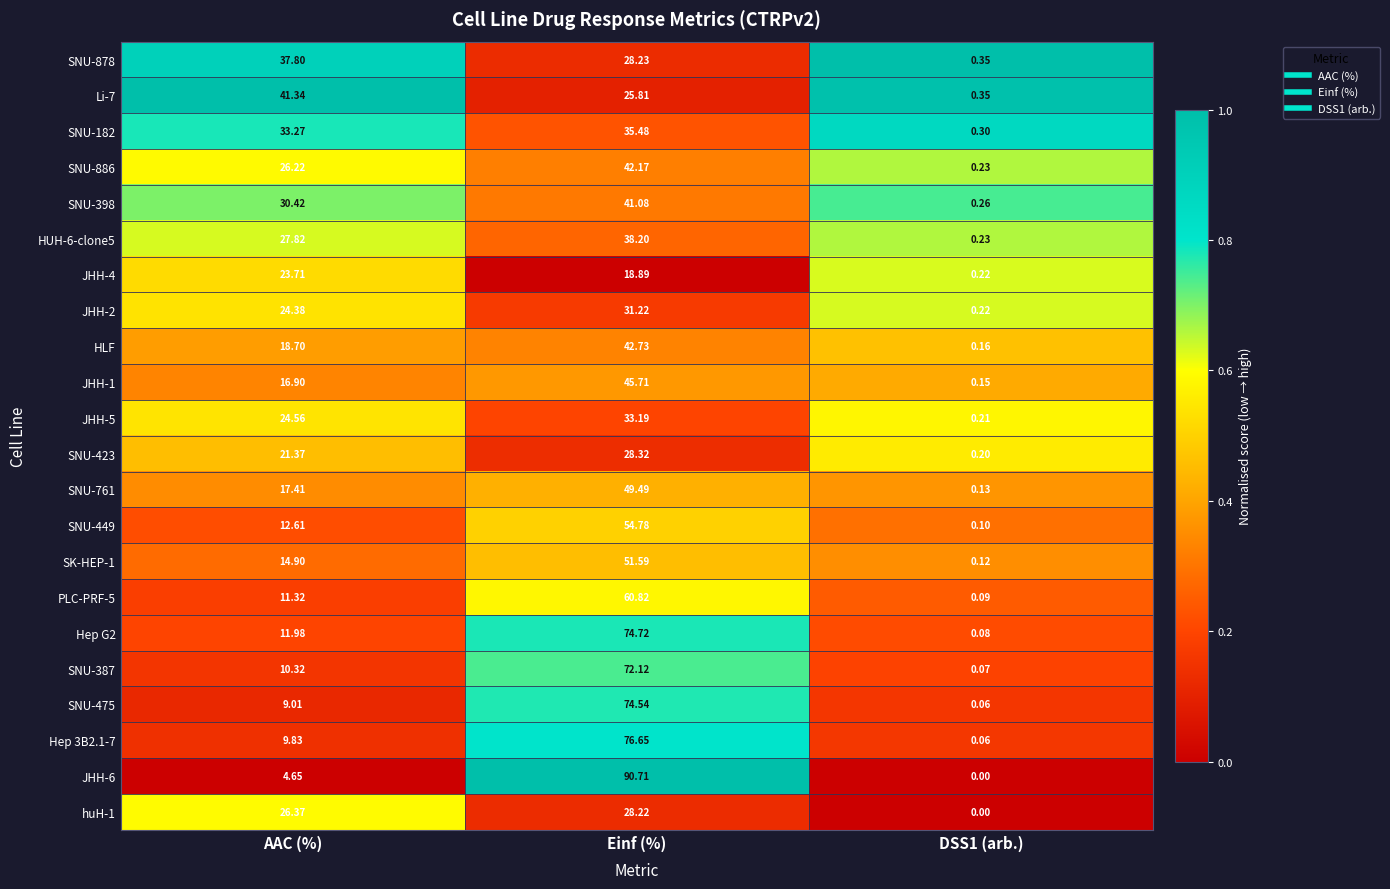

Which category has the lowest value across all series?

DSS1 (arb.)